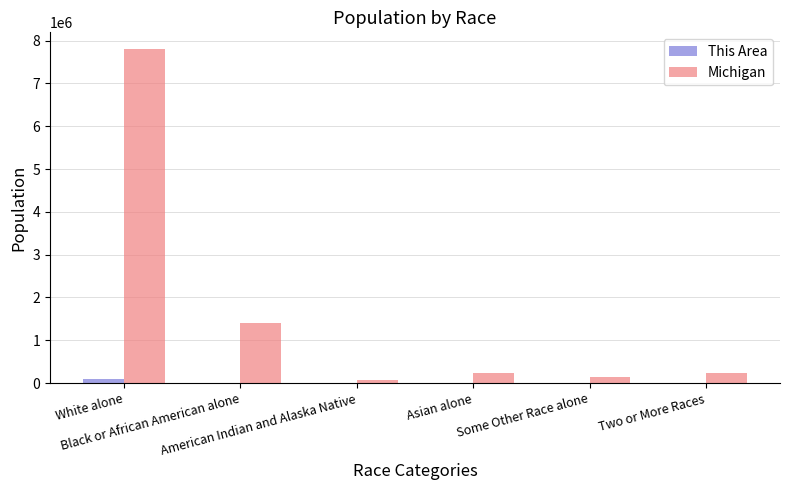

What is the greatest value displayed?

7803120